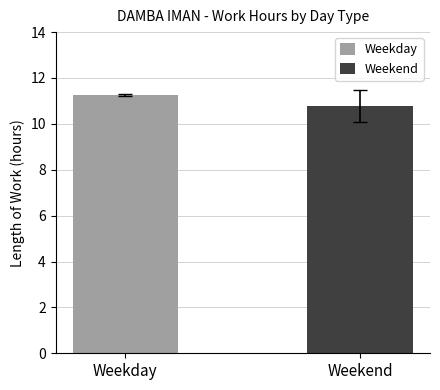

Which series has the largest range (max minus min)?

Weekday